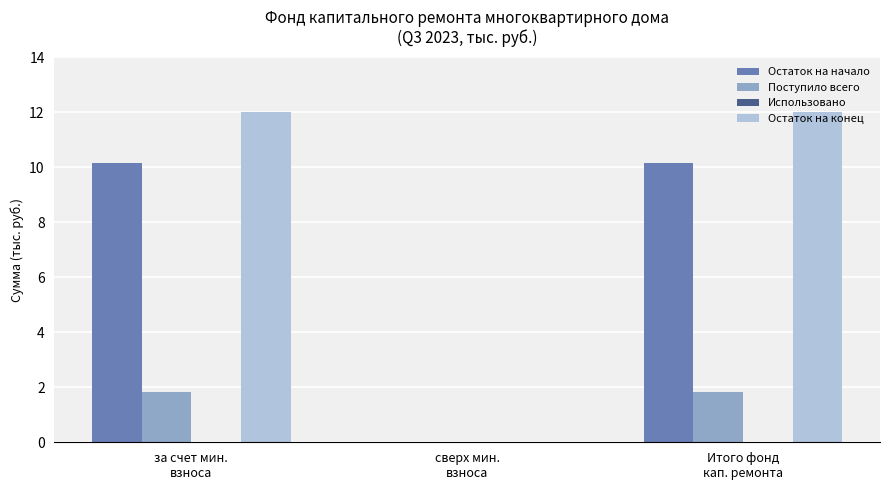

Which series has the largest total across all categories?

Остаток на конец